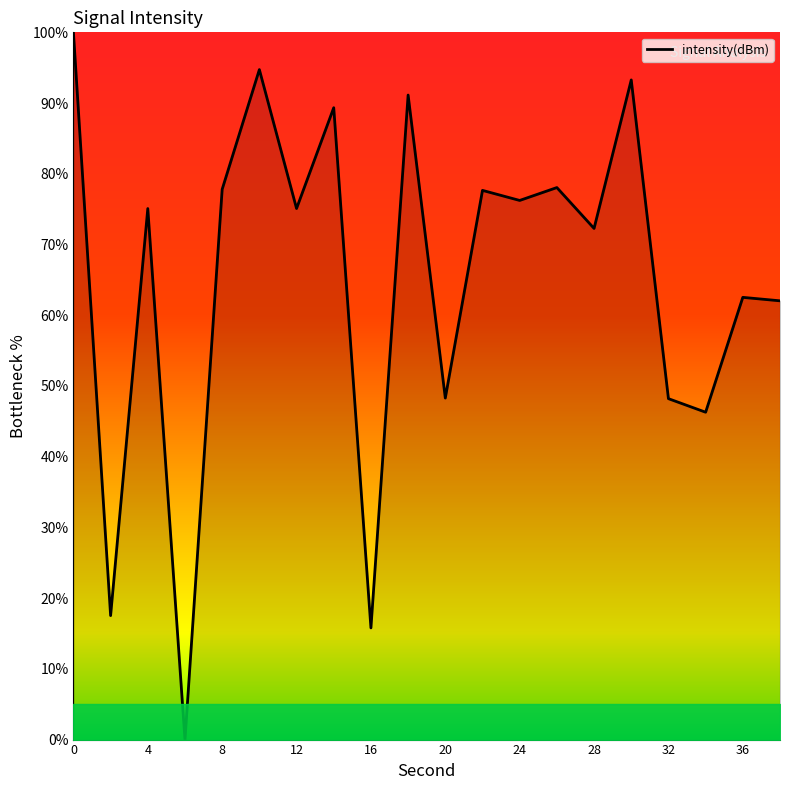

What is the difference between the maximum and minimum values?

100.0